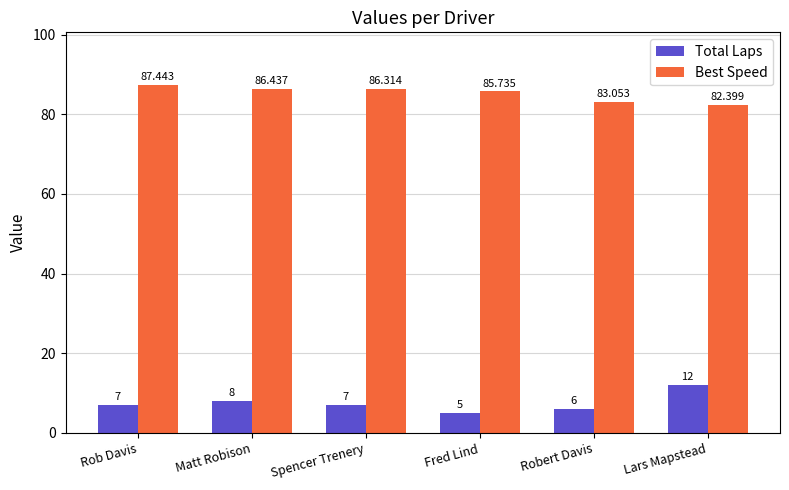

Reading right to left, what are all the values shown in this chart?

Total Laps: Lars Mapstead=12.0	Robert Davis=6.0	Fred Lind=5.0	Spencer Trenery=7.0	Matt Robison=8.0	Rob Davis=7.0
Best Speed: Lars Mapstead=82.4	Robert Davis=83.1	Fred Lind=85.7	Spencer Trenery=86.3	Matt Robison=86.4	Rob Davis=87.4